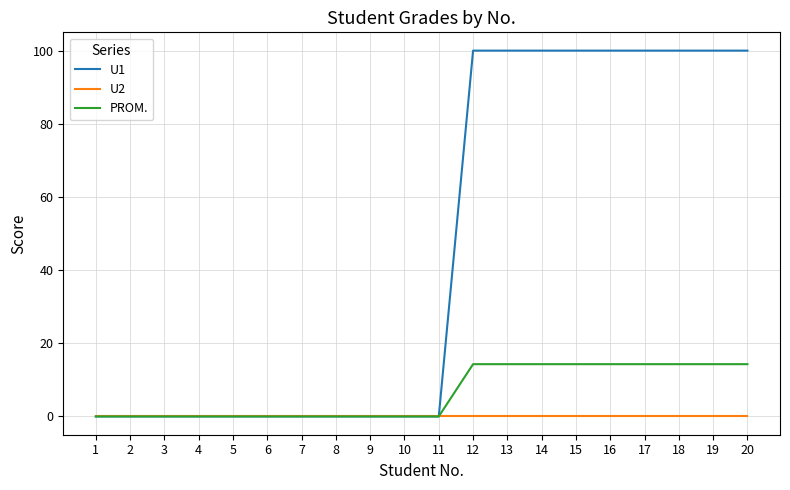

How many U1 values are between 0 and 100?

20